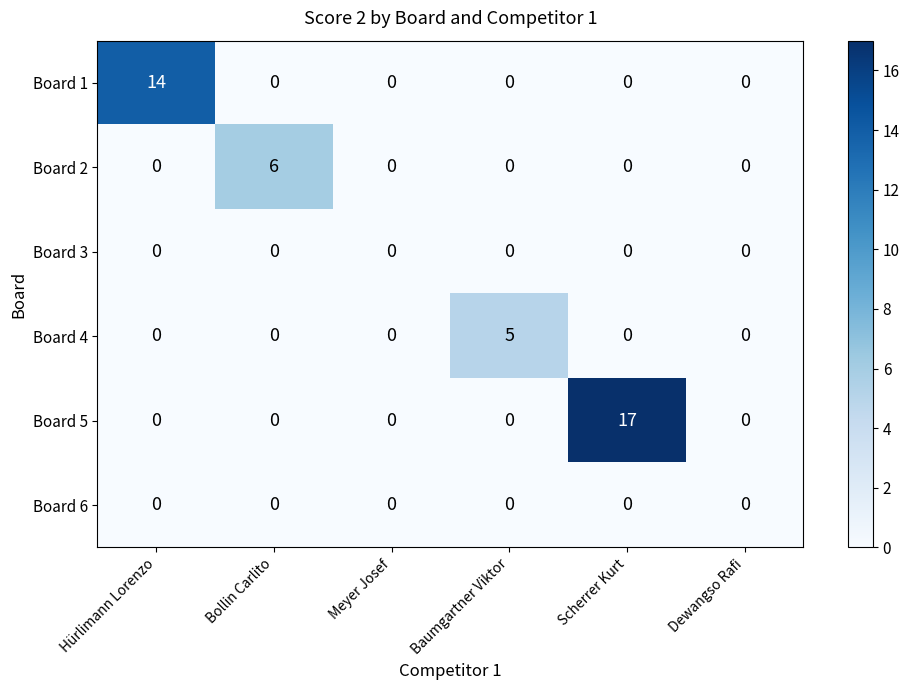

Which series has the widest spread of values?

Board 5